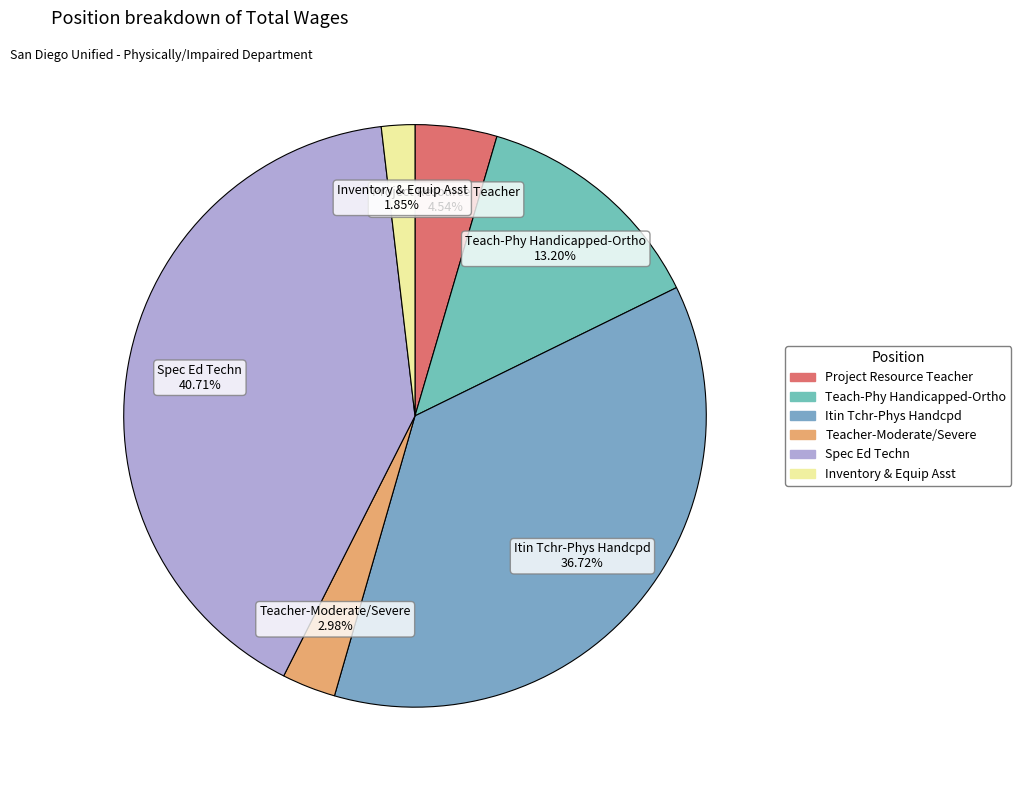

Which has a higher value, Teach-Phy Handicapped-Ortho or Inventory & Equip Asst?

Teach-Phy Handicapped-Ortho